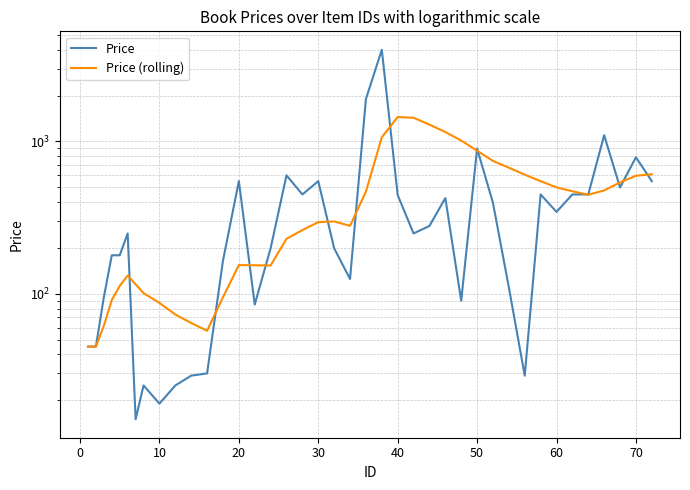

How many distinct data groups are displayed?

2